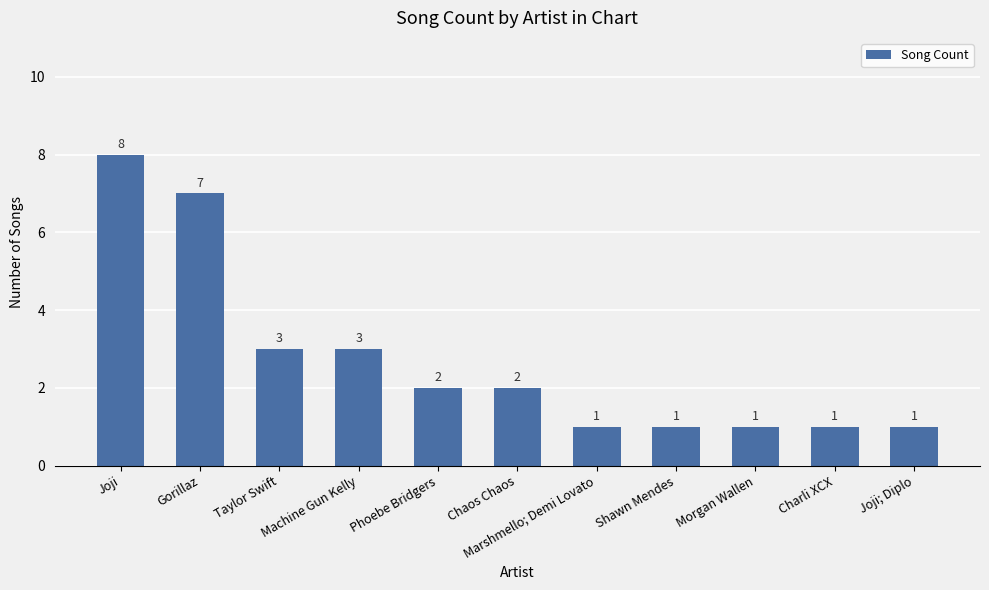

Reading right to left, list all the values displayed in this chart.

1	1	1	1	1	2	2	3	3	7	8